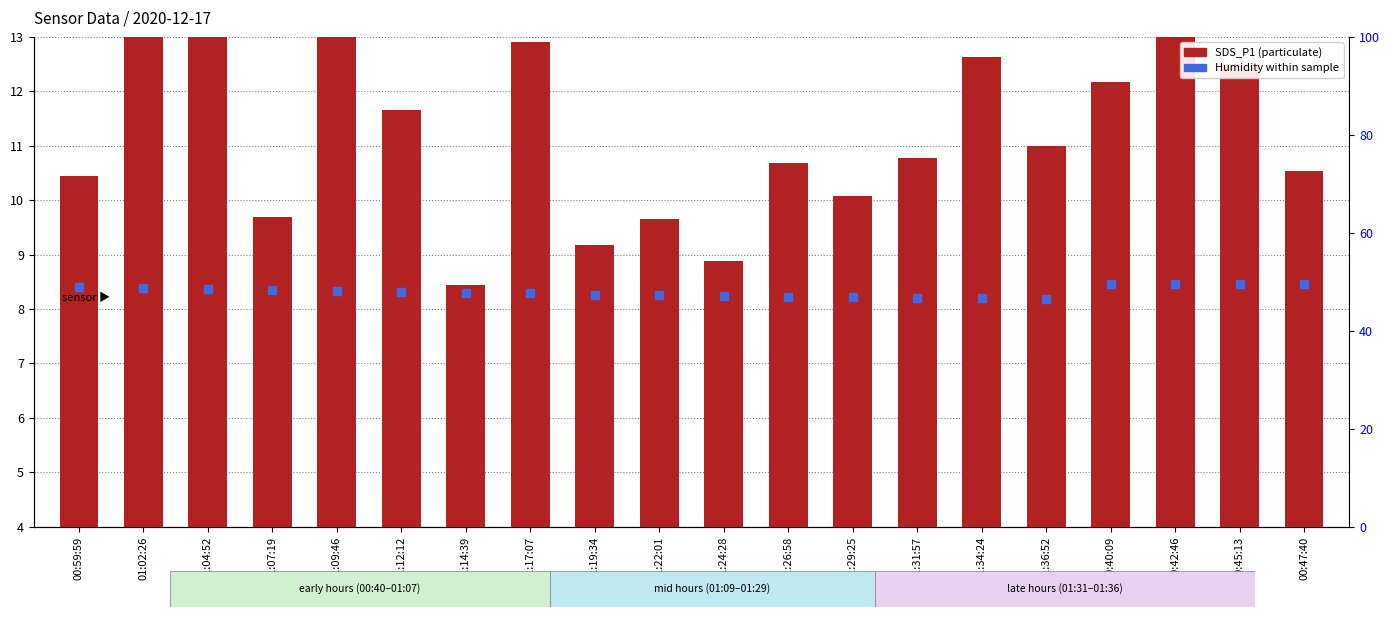

At which category is the sum across all series the highest?

00:42:46